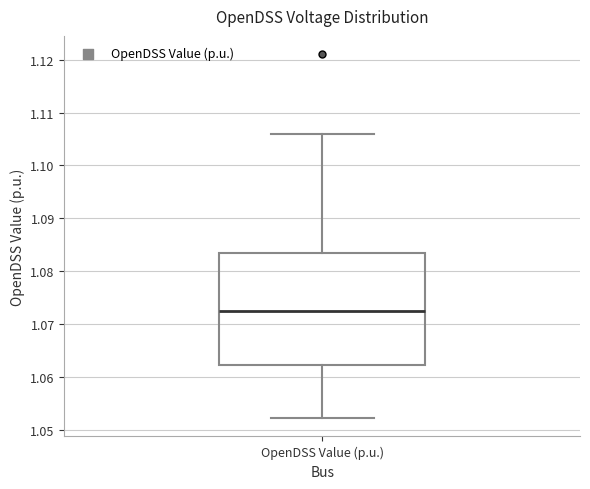

Read this box plot against the y-axis: the position of the median line, the range covered by the box, and the ends of both whiskers. The values are not printed on the chart, so give them approximately, as read against the axis.

median 1.073, box 1.062 to 1.083, whiskers 1.052 to 1.106